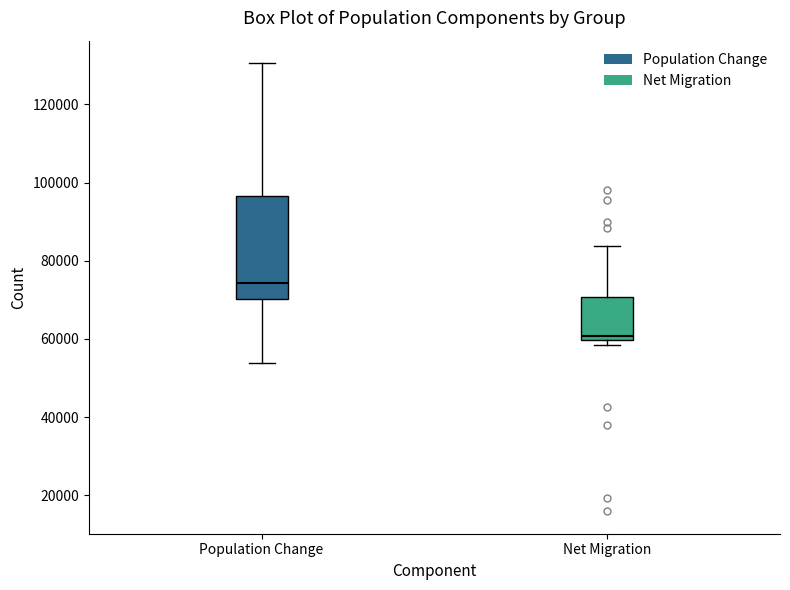

Where does the median line of the box for Population Change sit on the y-axis? The values are not printed on the chart, so give them approximately, as read against the axis.

74000